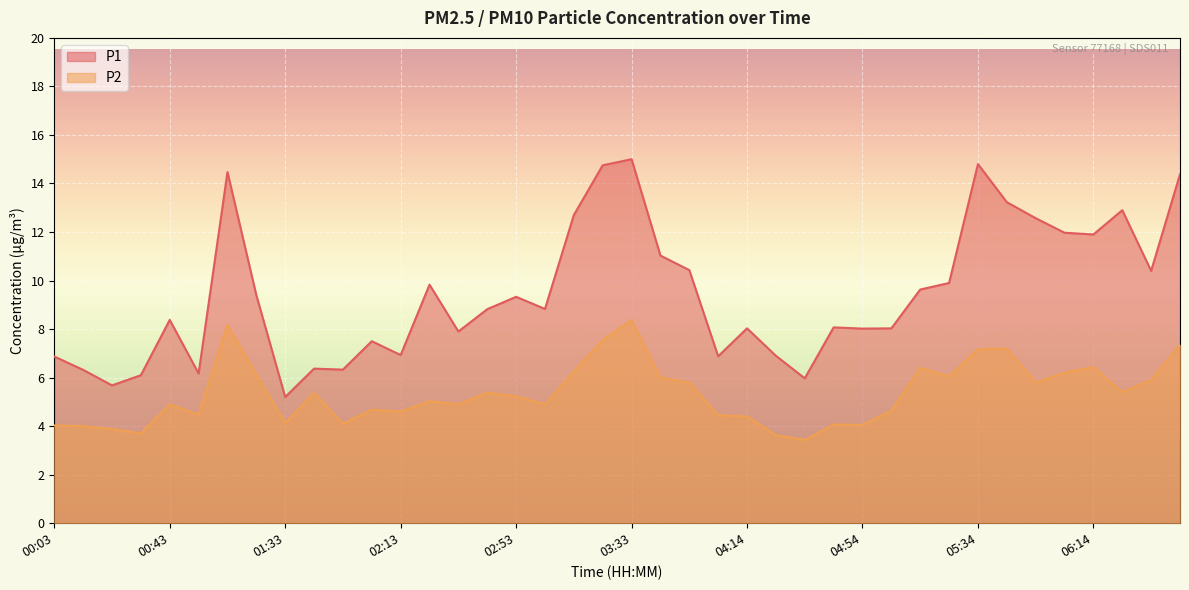

How many values in the P1 series exceed 8?

26